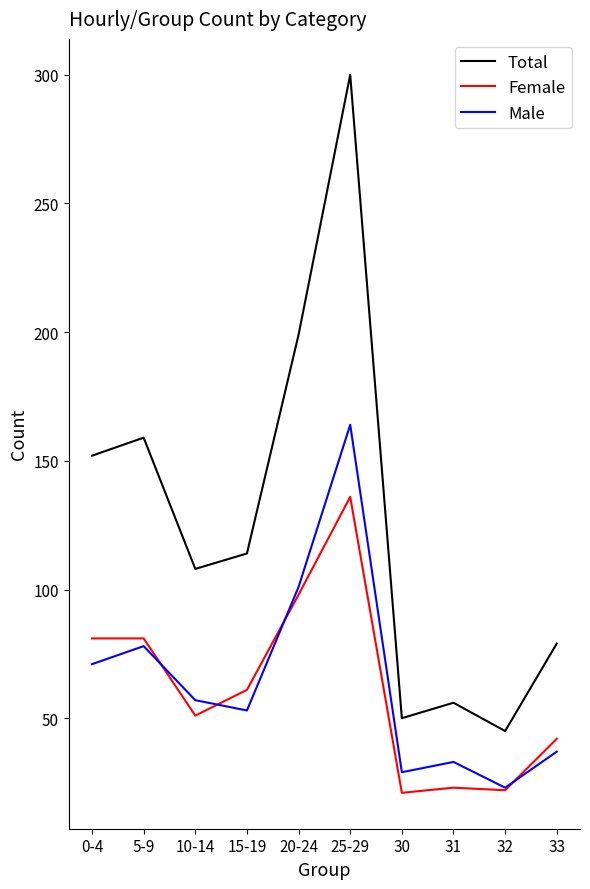

What is the sum of all Total values?

1262